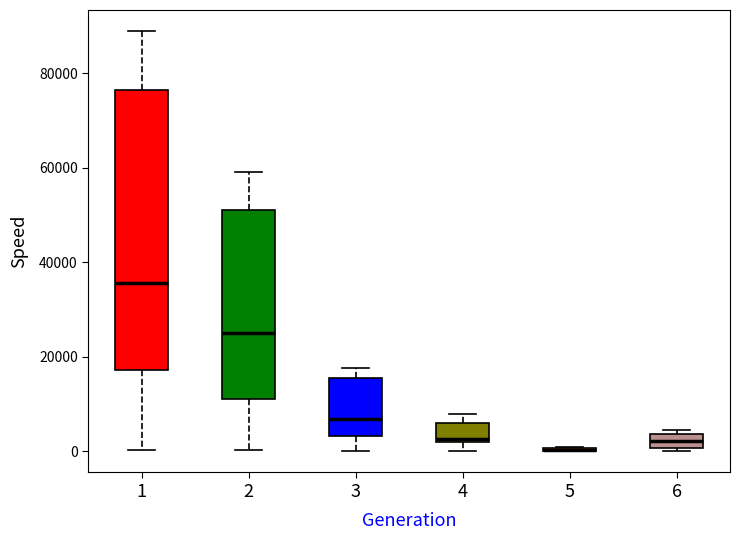

Reading left to right, read every box against the y-axis: the position of its median line, the range the box covers, and the ends of its whiskers. The values are not printed on the chart, so give them approximately, as read against the axis.

1: median 36000, box 18000 to 76000, whiskers 0 to 88000
2: median 24000, box 12000 to 52000, whiskers 0 to 60000
3: median 6000, box 4000 to 16000, whiskers 0 to 18000
4: median 2000 (just above the box's lower edge), box 2000 to 6000, whiskers 0 to 8000
5: box collapsed to a line at 0, whiskers 0 to 0
6: median 2000, box 0 to 4000, whiskers 0 (just below the box's lower edge) to 4000 (just above the box's upper edge)